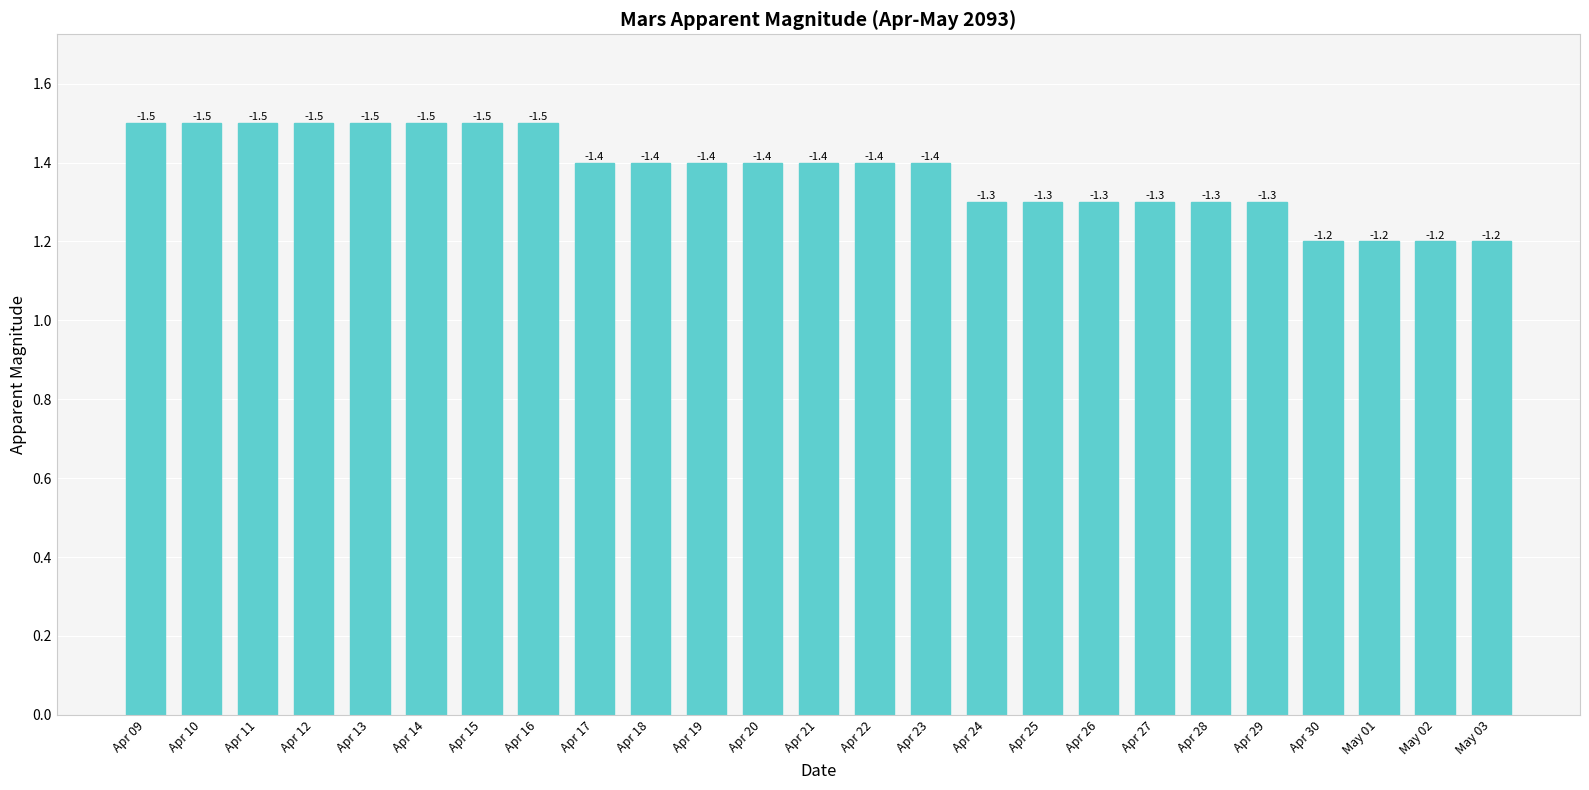

Does the chart contain any negative values?

No